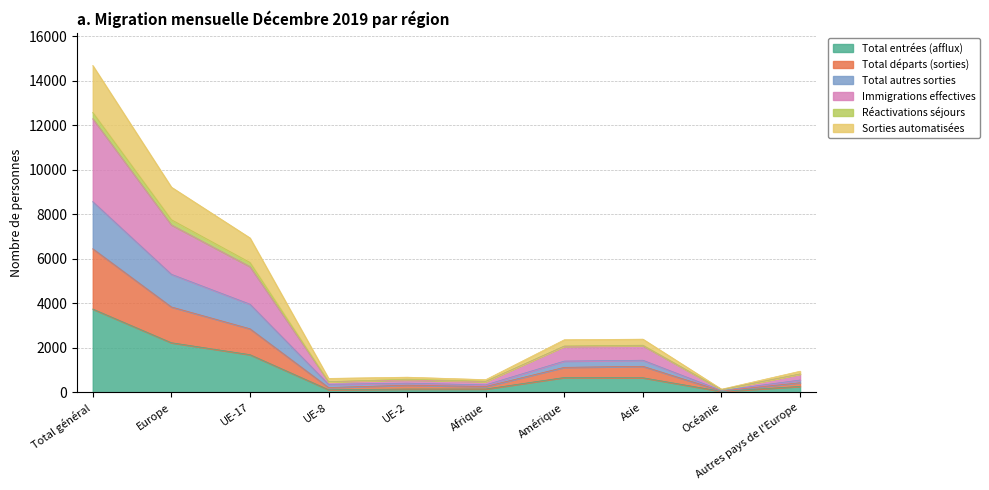

Where is Total entrées (afflux) nearest to the value 1891?

UE-17